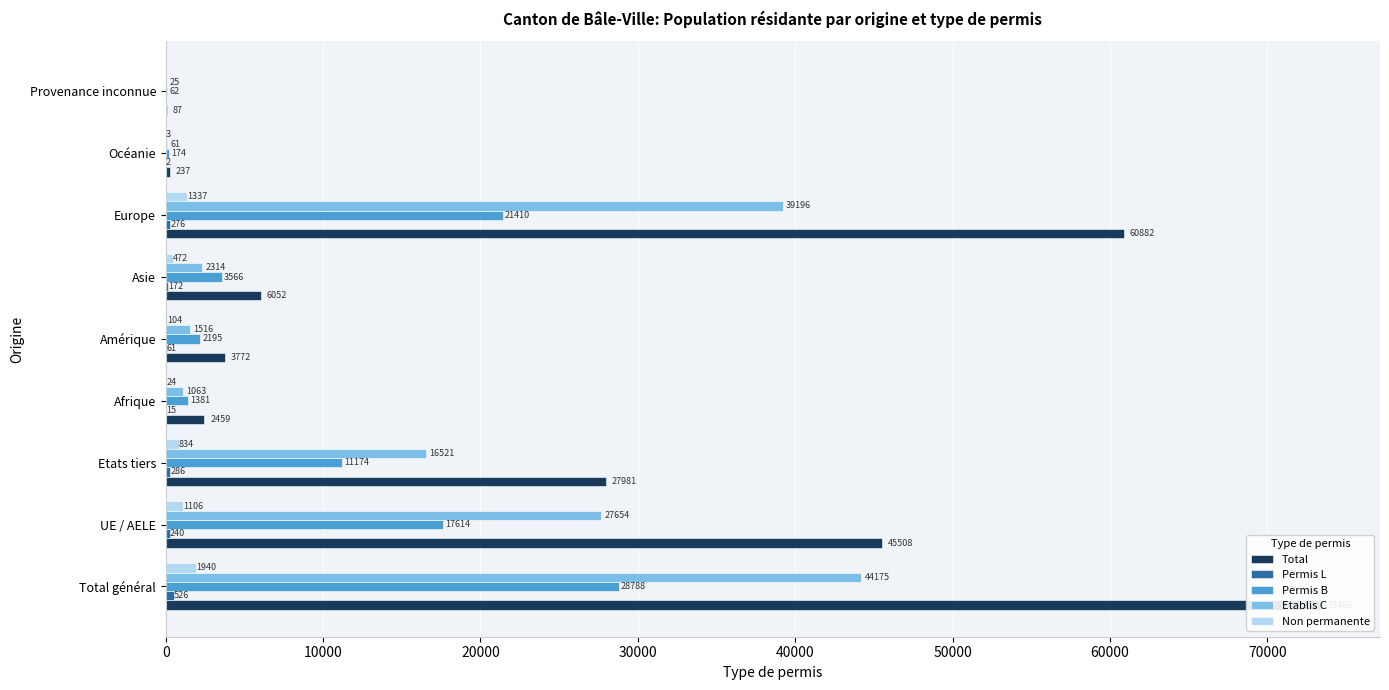

Reading left to right, list all the values displayed in this chart.

Total: 73489	45508	27981	2459	3772	6052	60882	237	87
Permis L: 526	240	286	15	61	172	276	2	0
Permis B: 28788	17614	11174	1381	2195	3566	21410	174	62
Etablis C: 44175	27654	16521	1063	1516	2314	39196	61	25
Non permanente: 1940	1106	834	24	104	472	1337	3	0